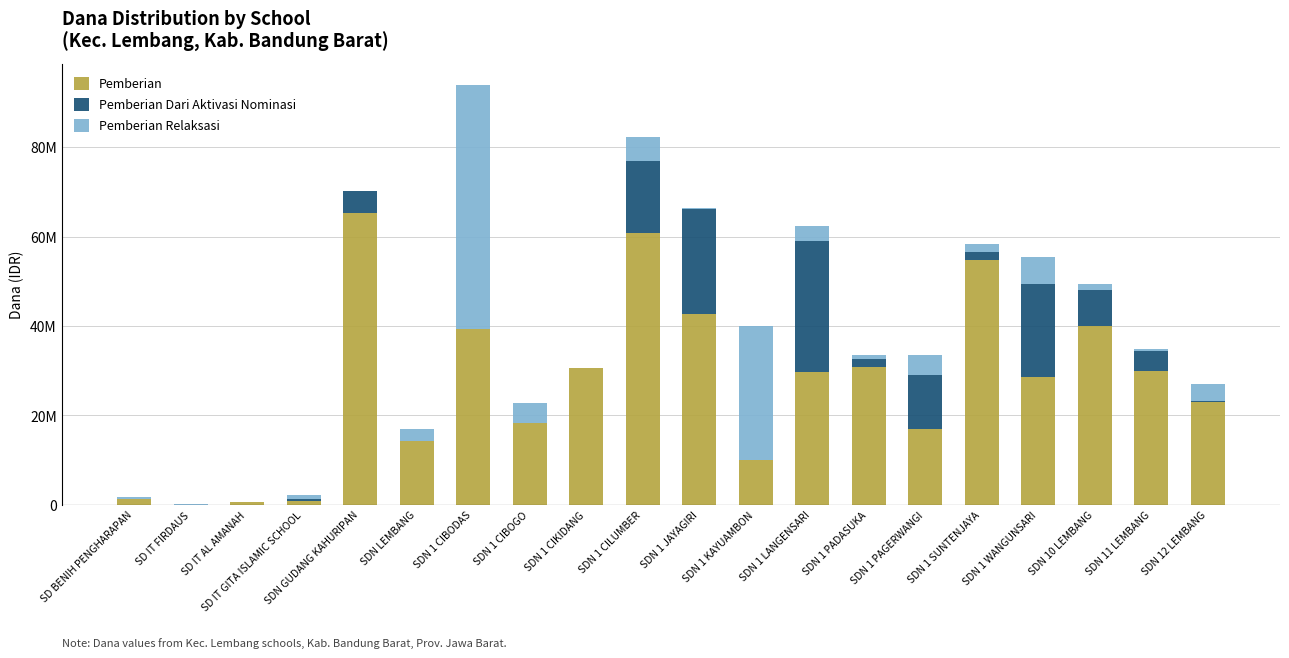

Which series has the largest total across all categories?

Pemberian